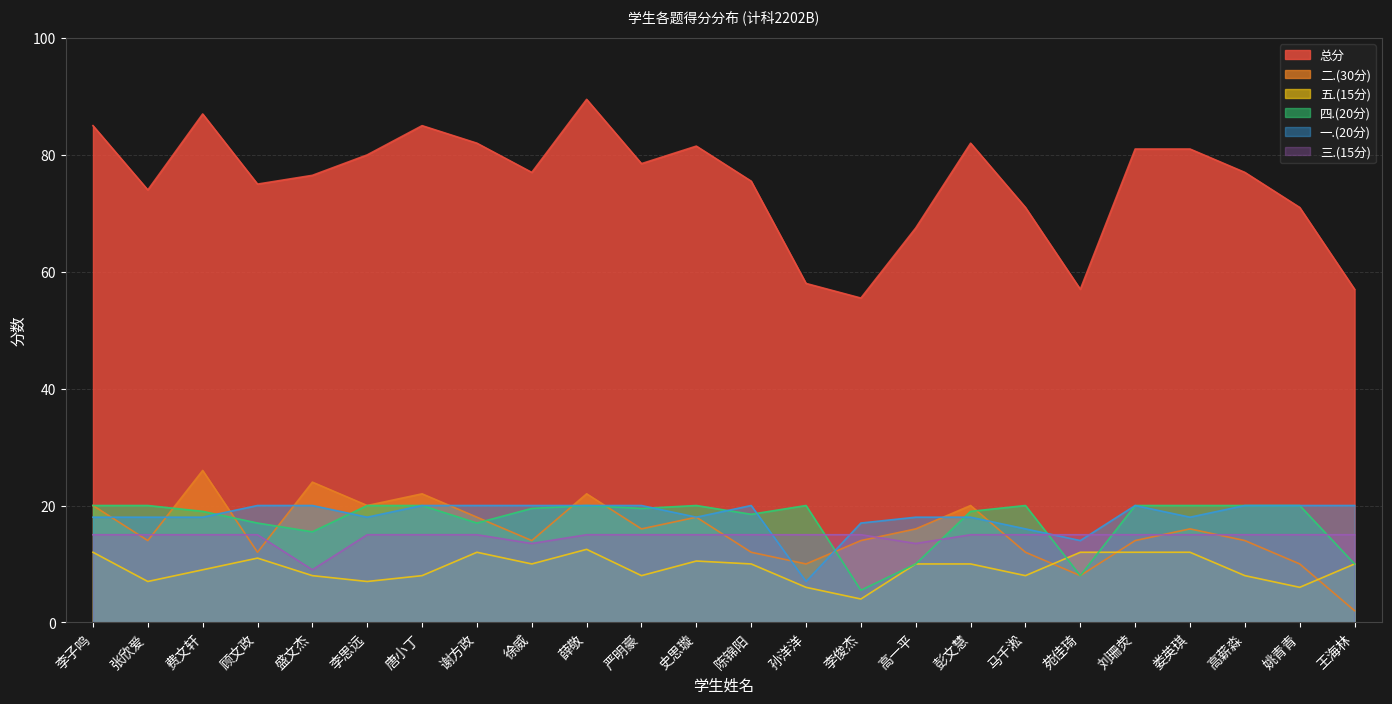

What is the total value across all series at 高一平?

135.0